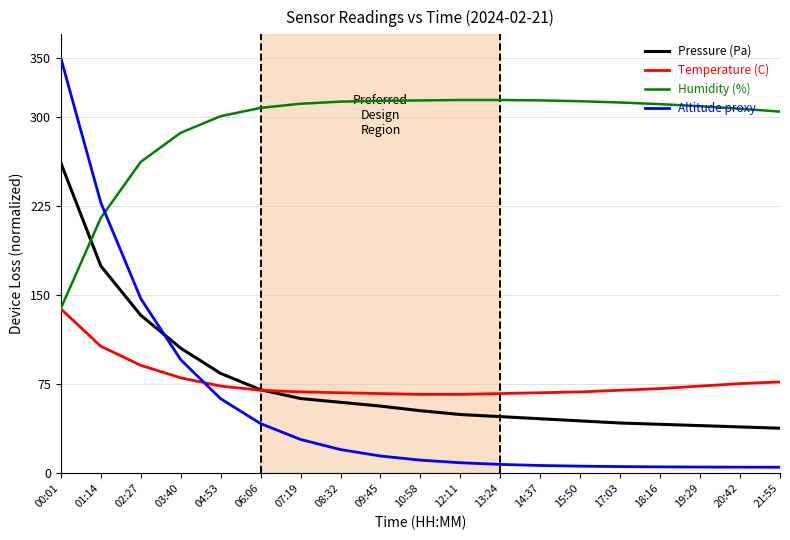

How many times do Temperature (C) and Altitude proxy cross each other?

1